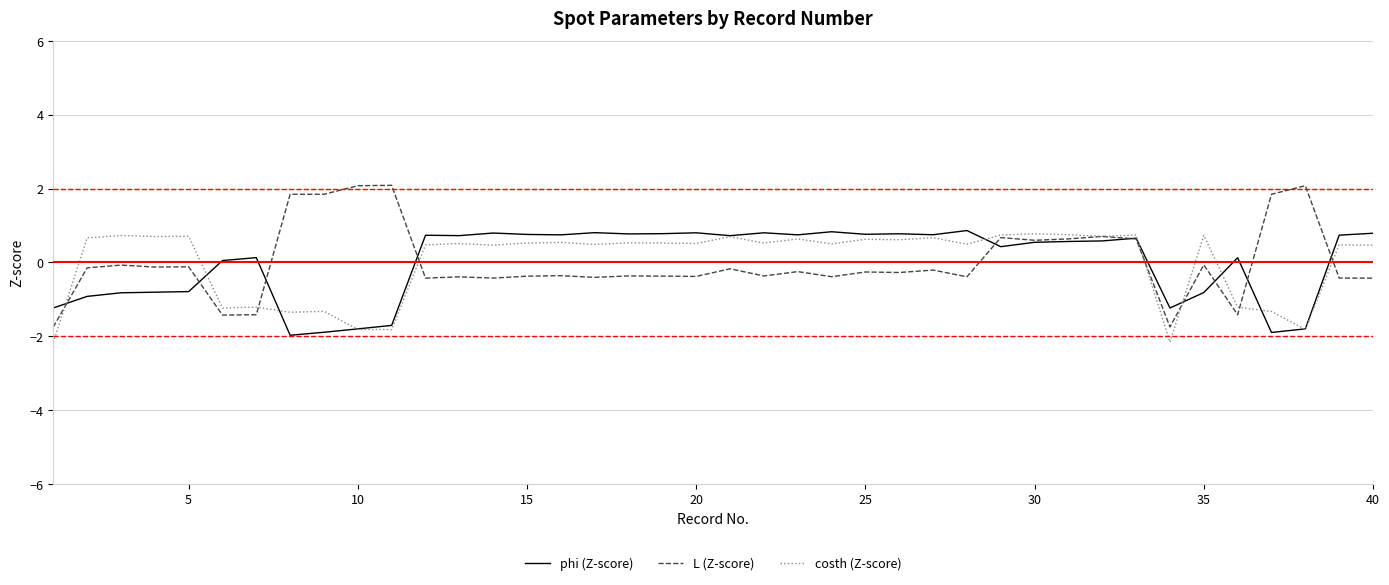

After their last crossing, which series has the higher values: L (Z-score) or costh (Z-score)?

costh (Z-score)